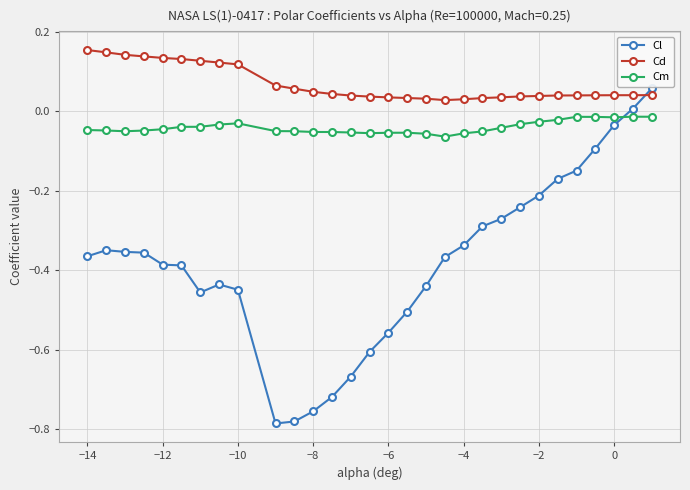

Which series has the largest total across all categories?

Cd